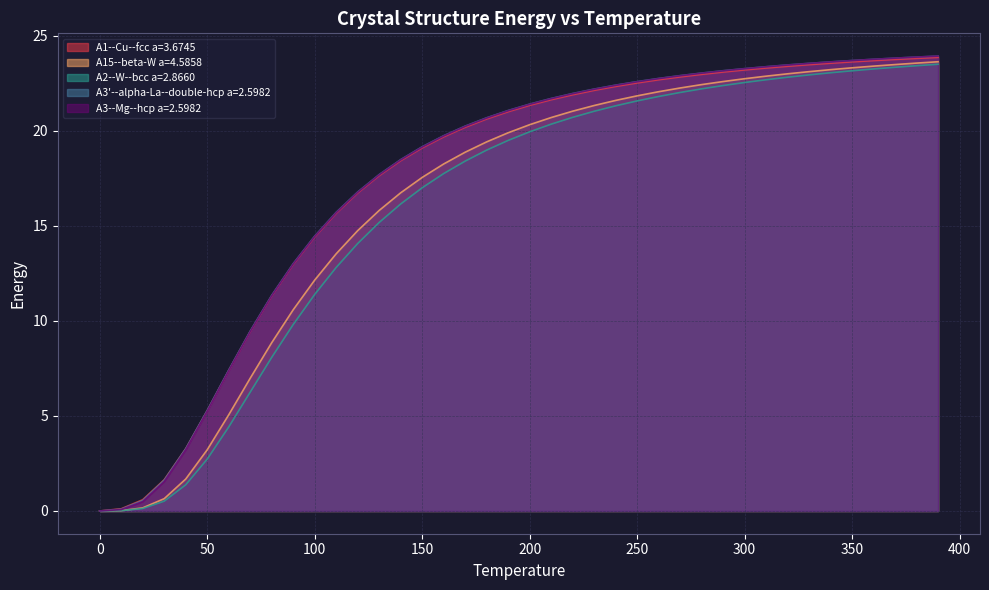

Which has a higher value, 60 or 0?

60